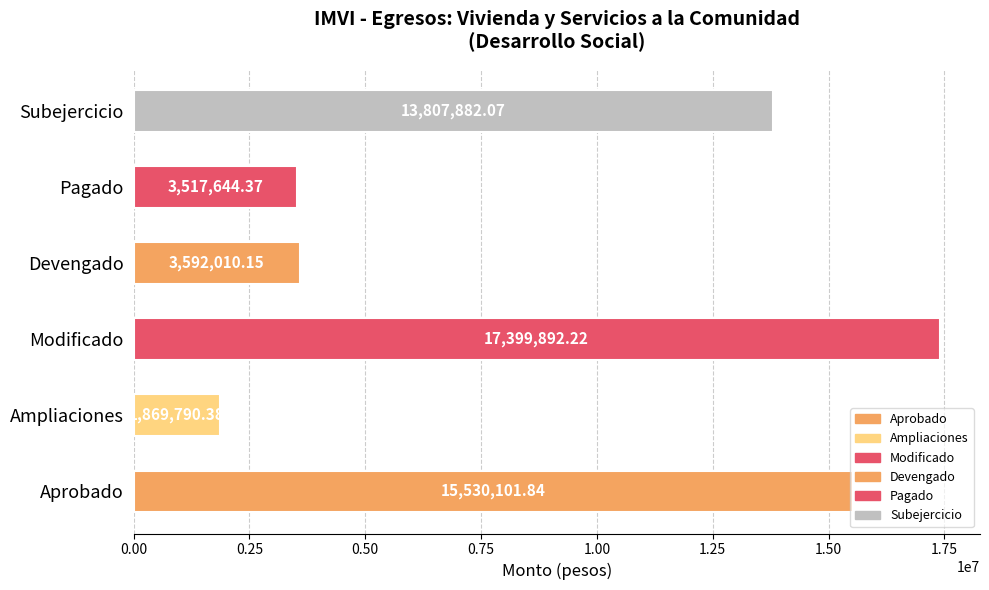

What is the average value?

9286220.2